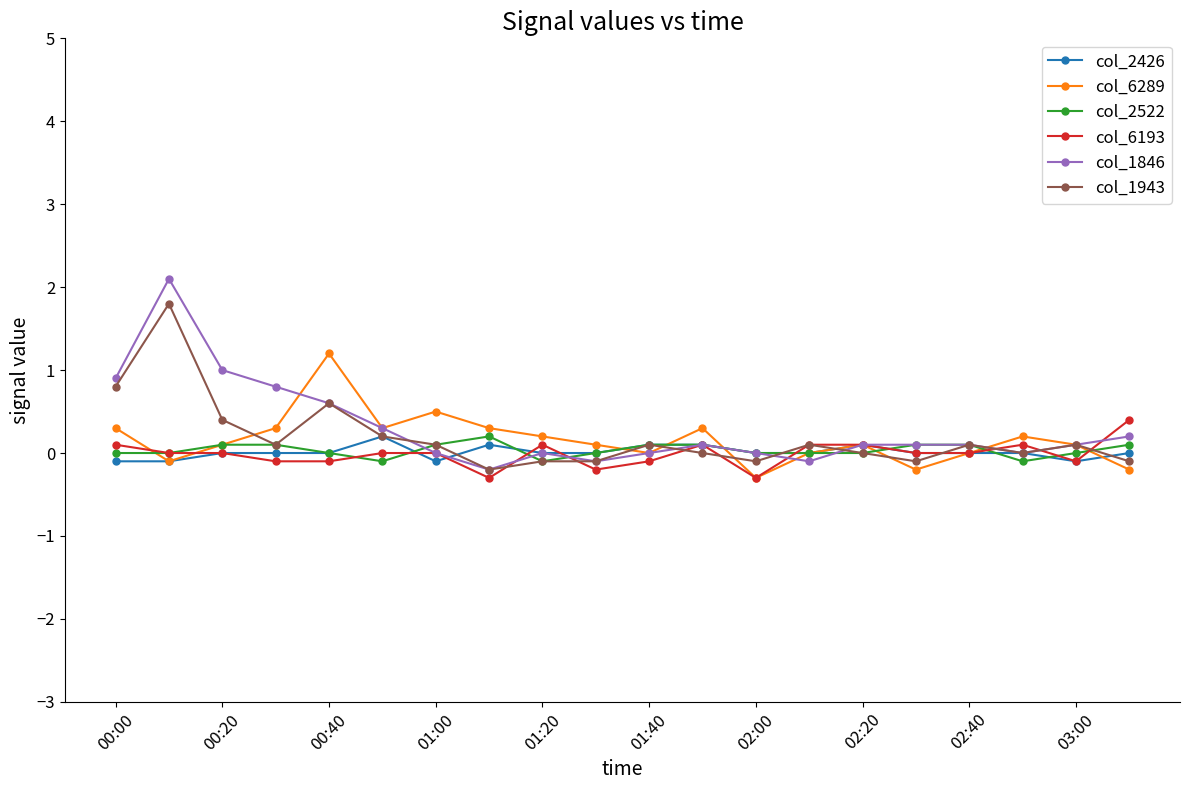

Which series has the widest spread of values?

col_1846